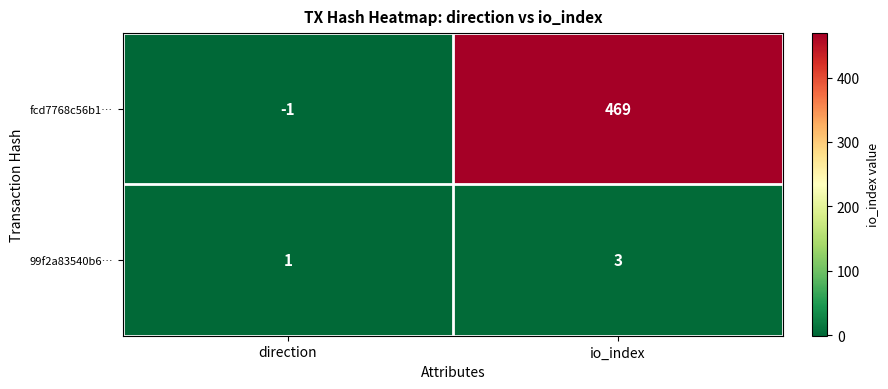

Reading left to right, extract all data points from this chart.

fcd7768c56b1…: direction=-1	io_index=469
99f2a83540b6…: direction=1	io_index=3